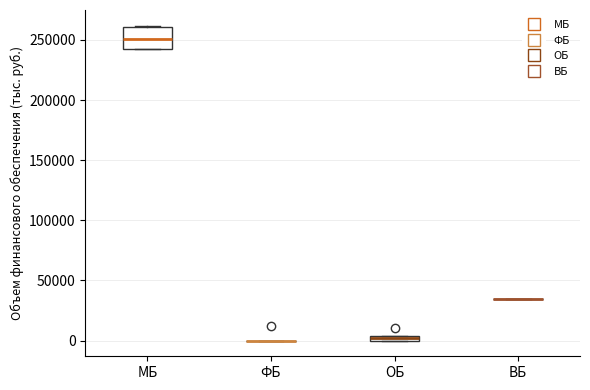

Comparing the boxes themselves (not the whiskers), which one is the tallest?

МБ